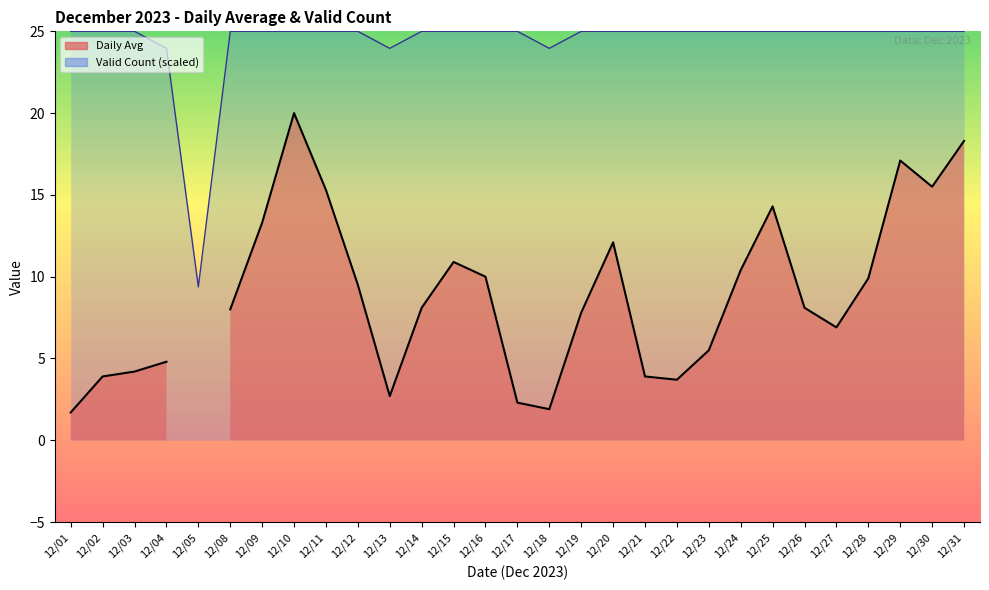

How many points are lower than both their immediate neighbors (excluding endpoints)?

3